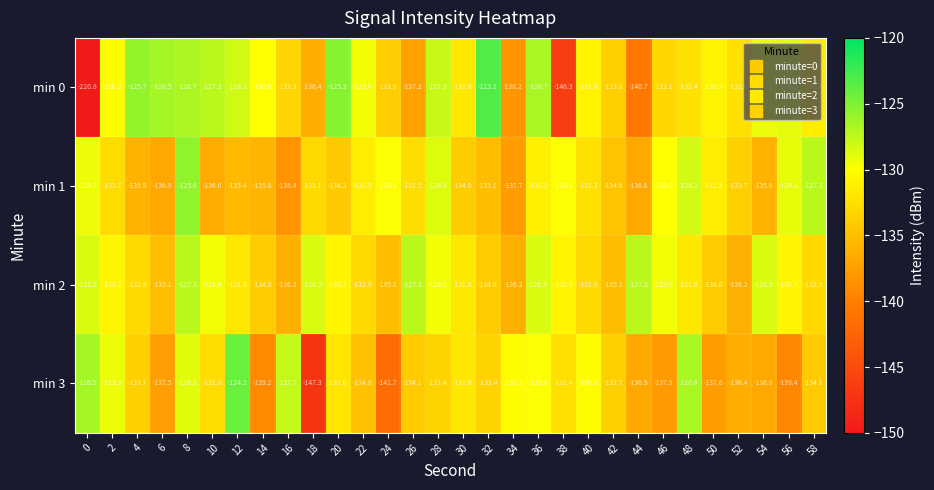

How many distinct data groups are displayed?

4